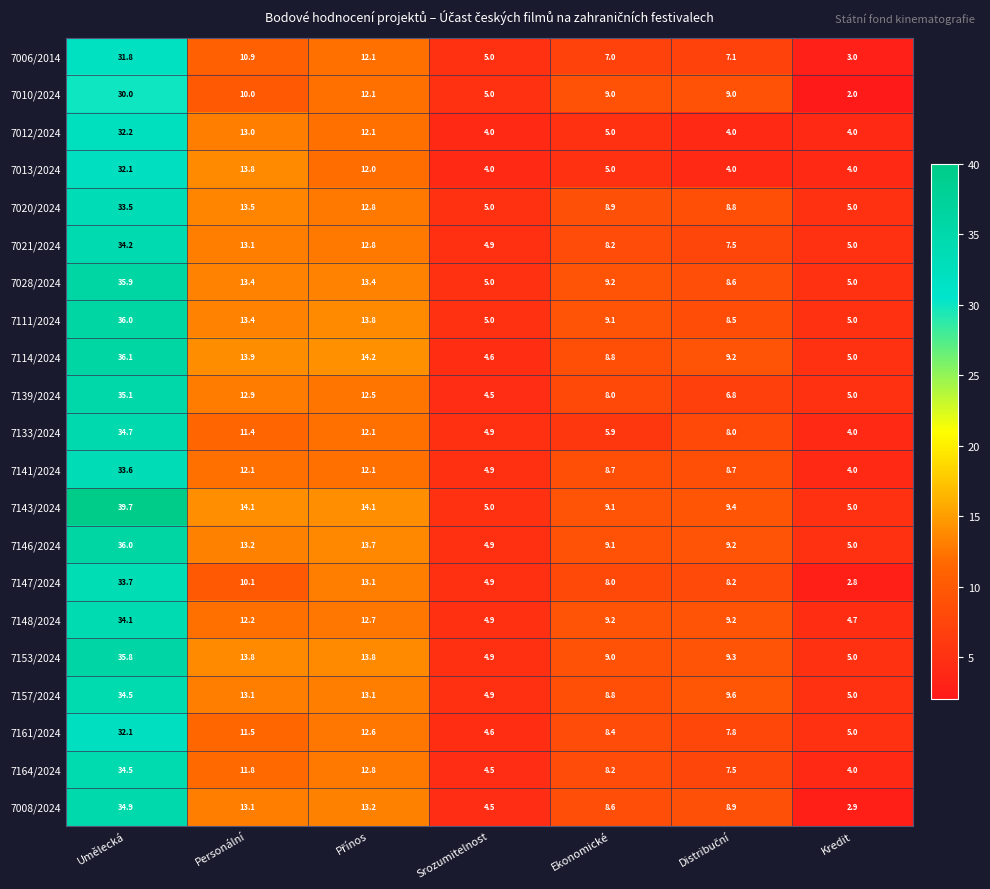

Which series has the widest spread of values?

7143/2024